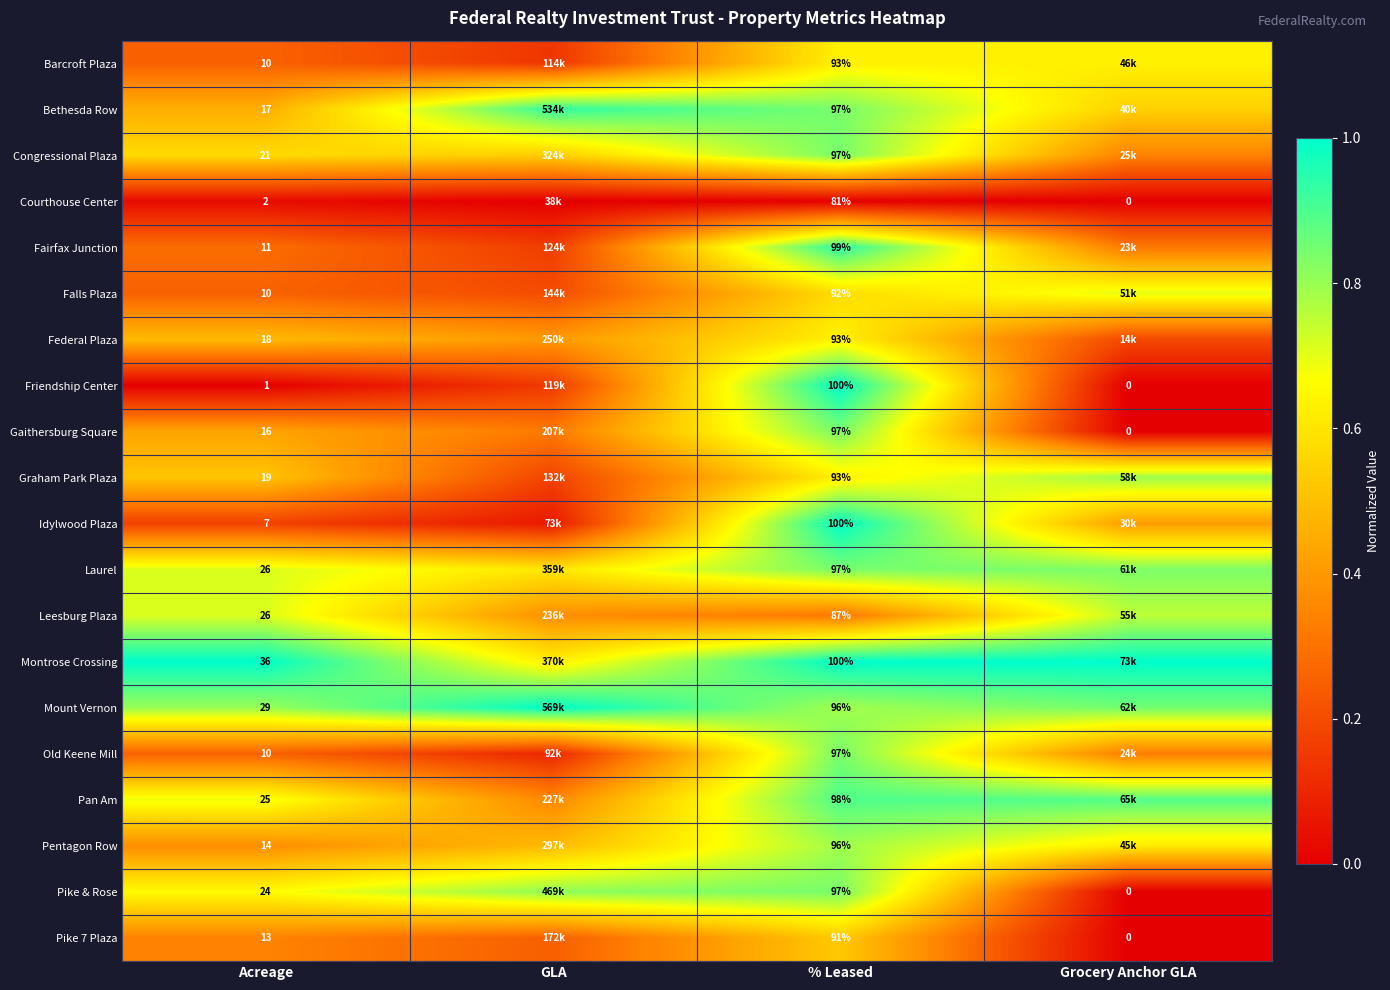

Where is Pan Am nearest to the value 0?

GLA